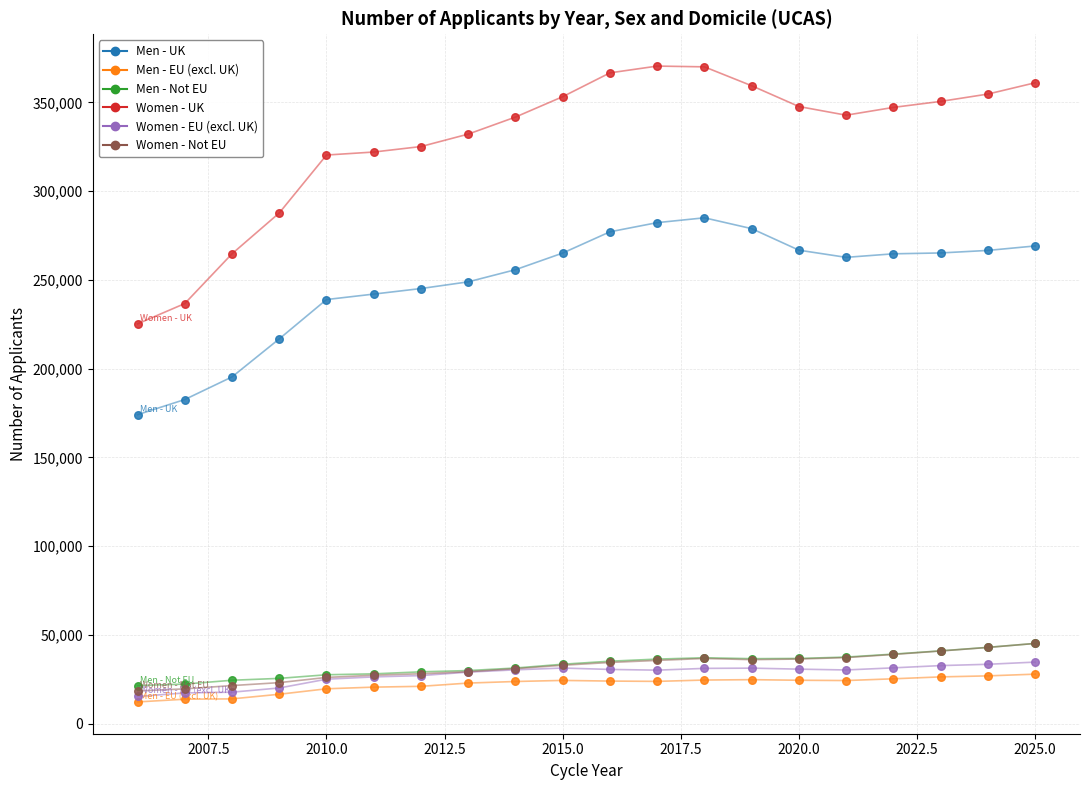

What are all the series names shown in the legend?

Men - UK, Men - EU (excl. UK), Men - Not EU, Women - UK, Women - EU (excl. UK), Women - Not EU